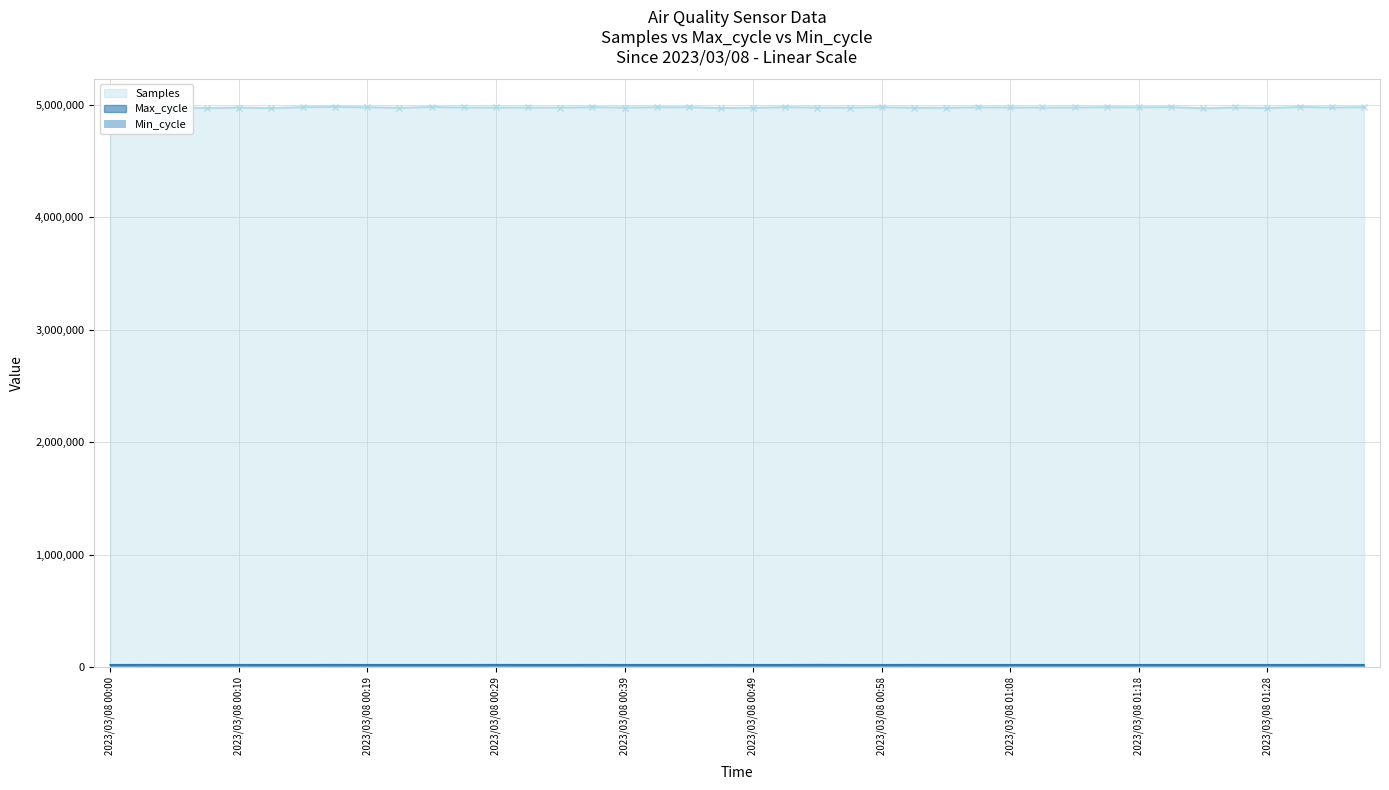

What is the difference between the maximum and minimum values in the Max_cycle series?

1011